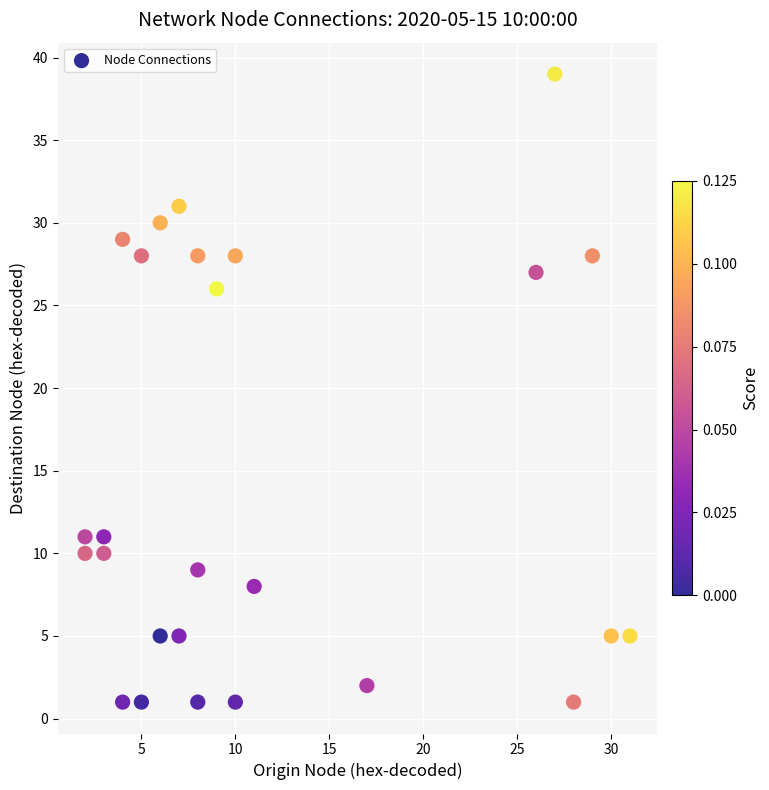

What is the range of Y values (max minus min)?

38